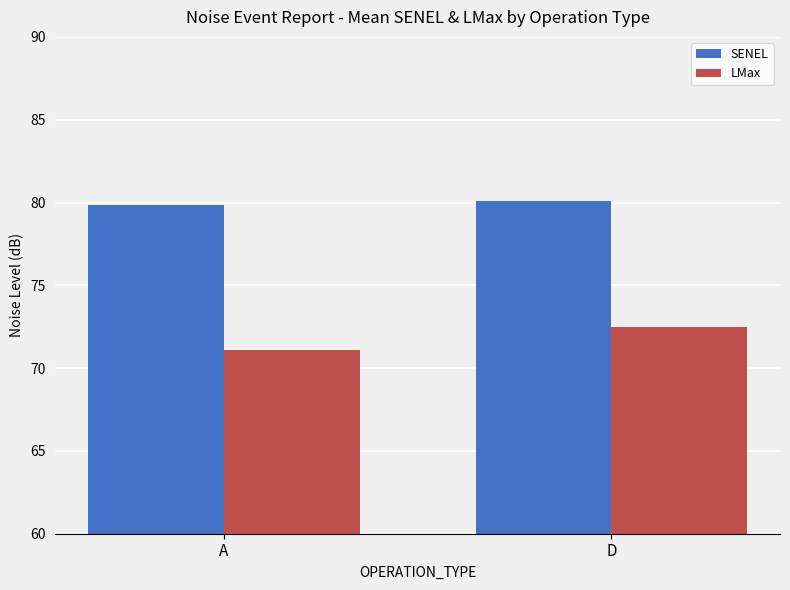

At which label is LMax closest to 71?

A